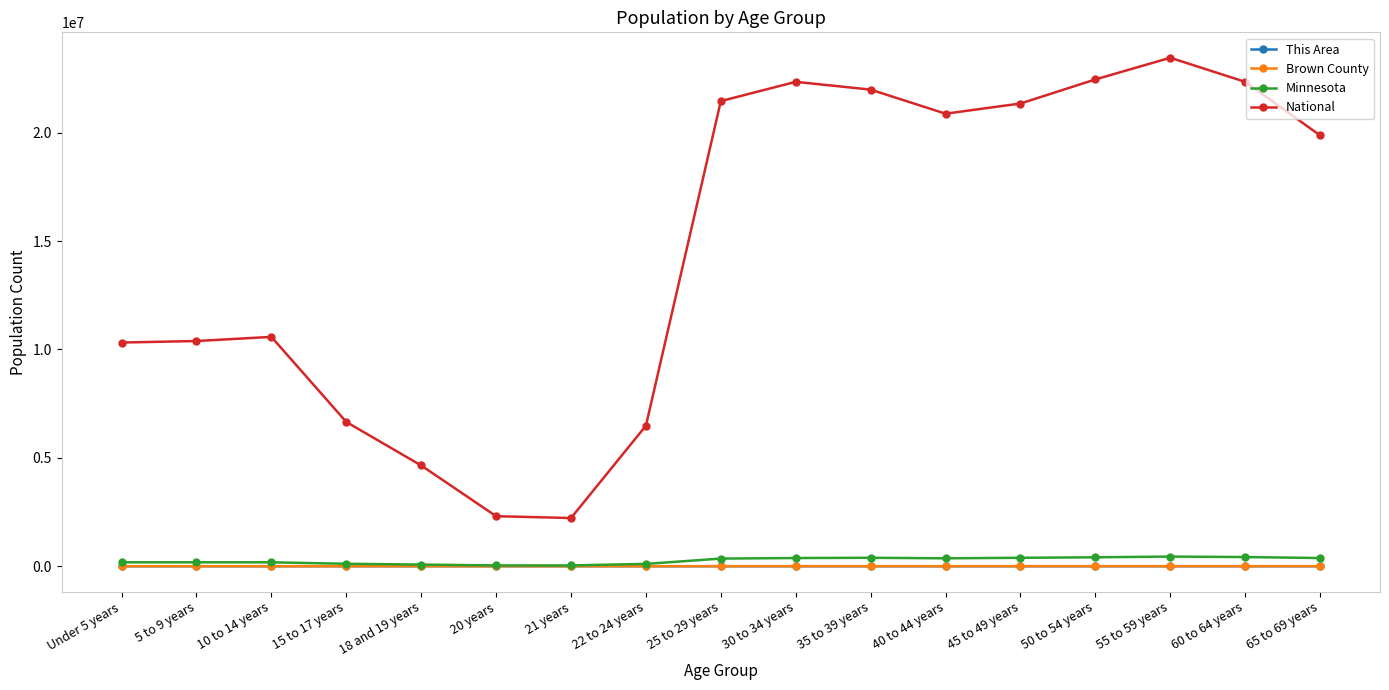

Which series has the largest total across all categories?

National